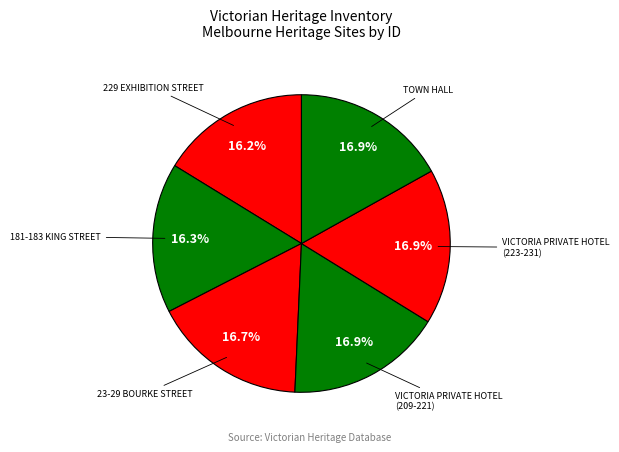

How many segments does this pie chart have?

6